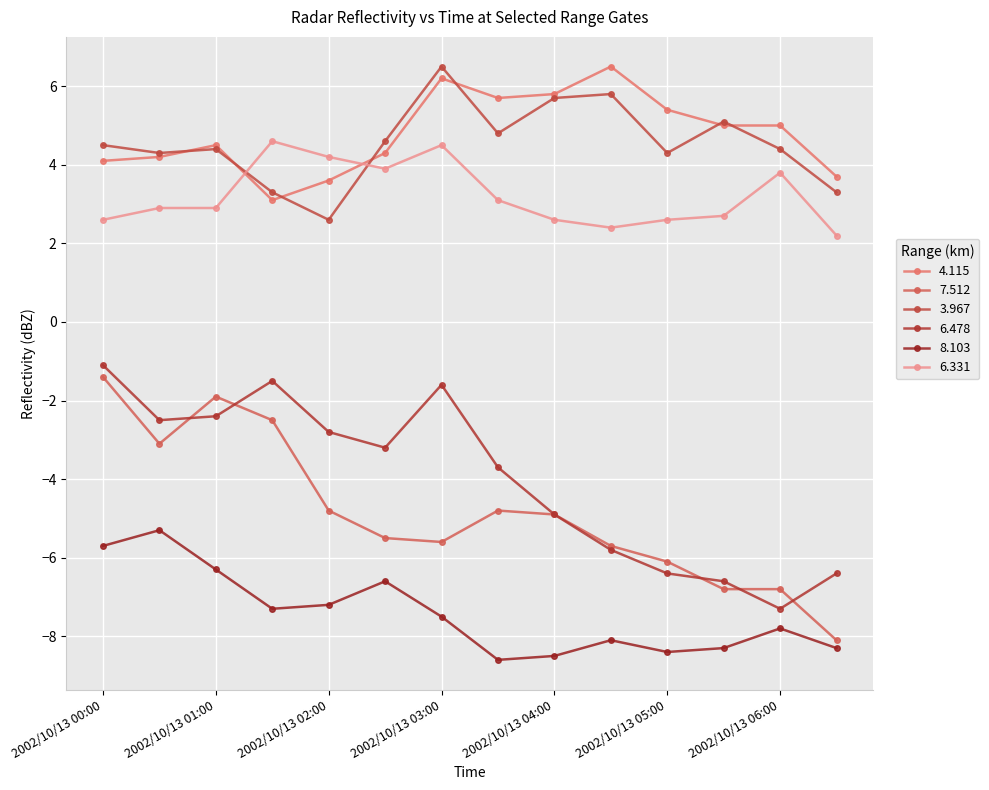

How many lines are shown in the chart?

6